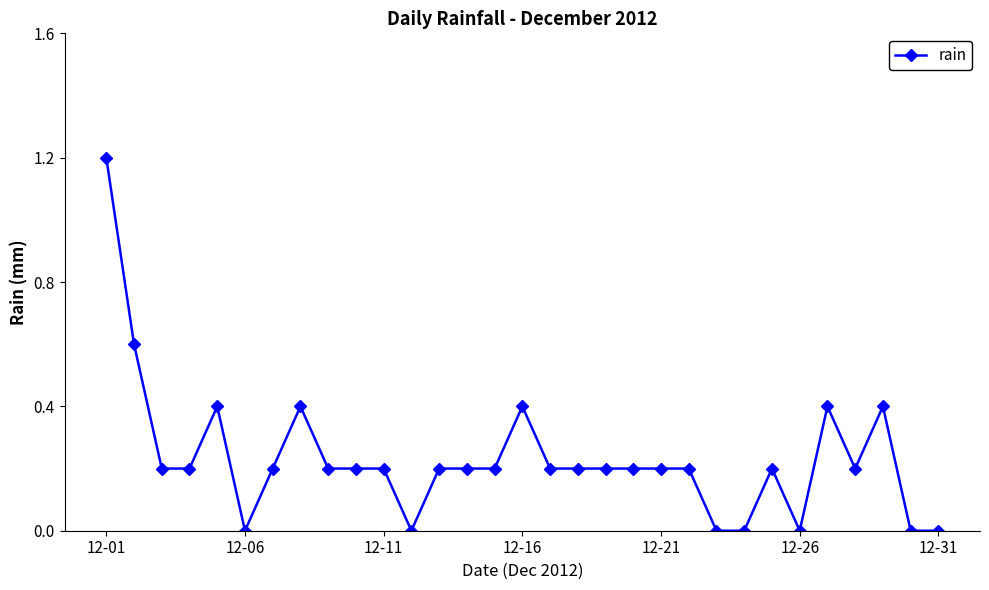

How many lines are shown in the chart?

1